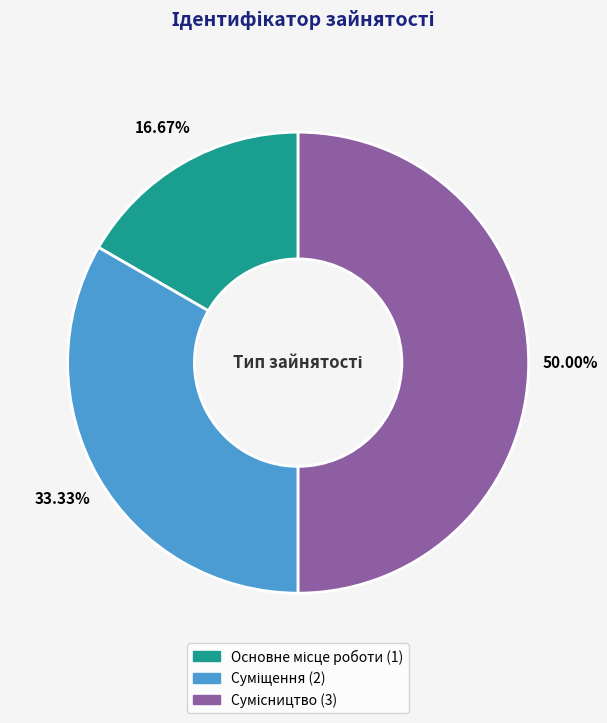

Do Сумісництво and Суміщення together represent more than half of the pie?

Yes